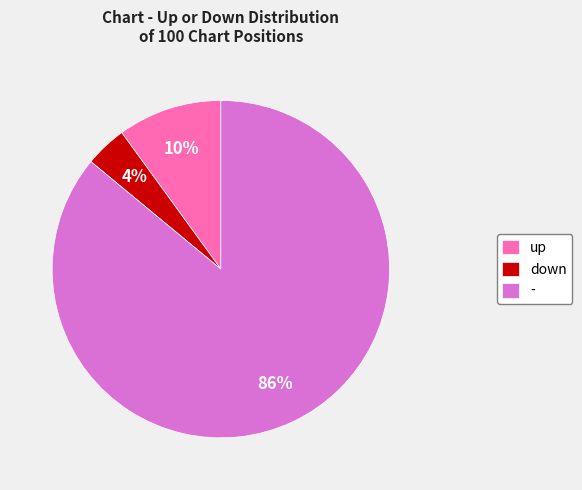

Which slice is the largest?

-